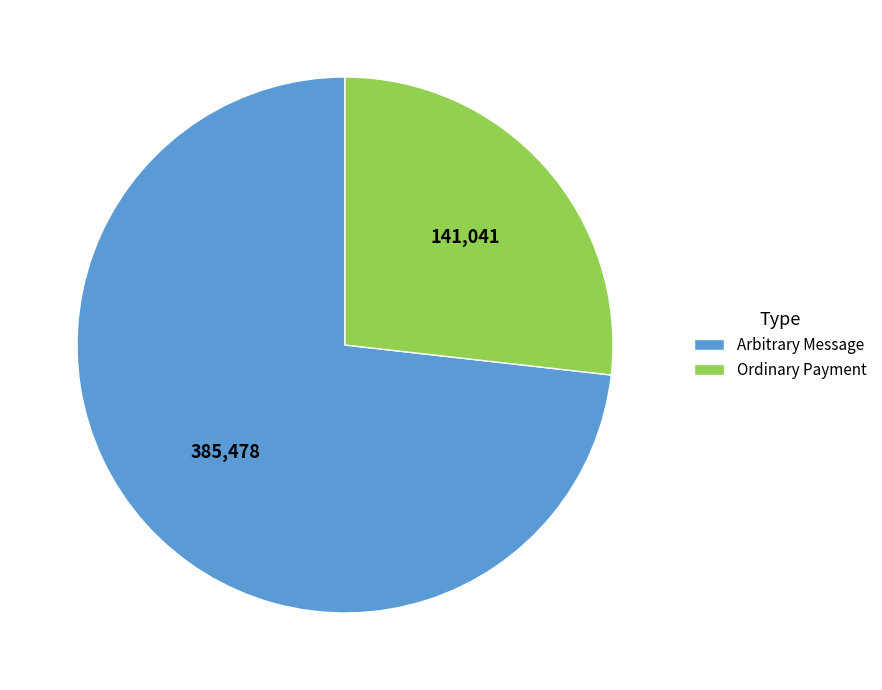

How many segments does this pie chart have?

2